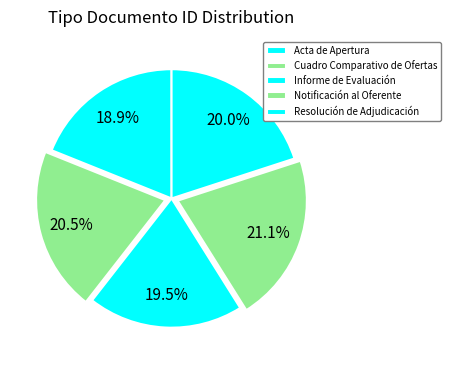

How many slices are in this pie chart?

5